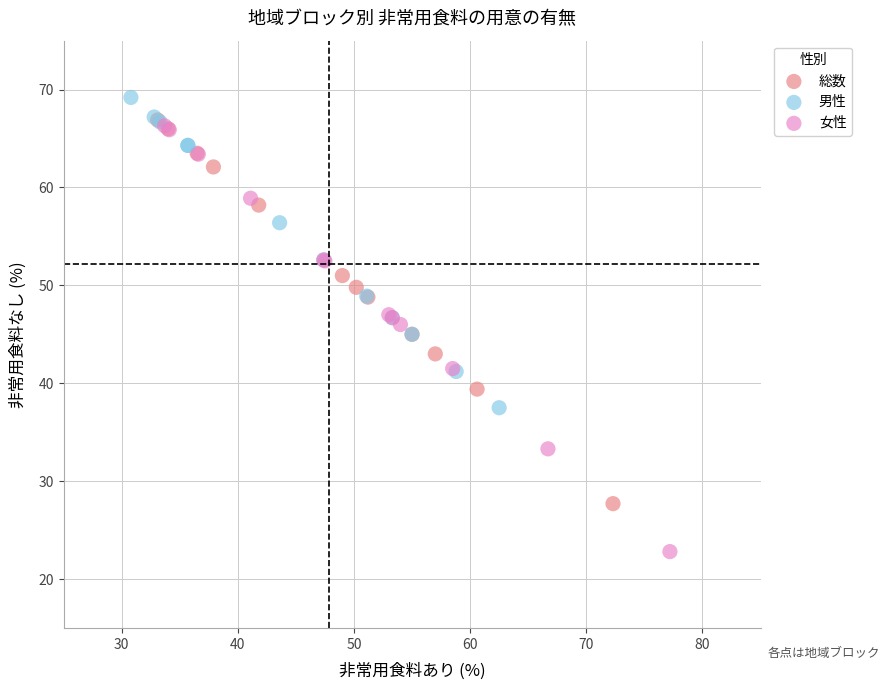

What are all the series names shown in the legend?

総数, 男性, 女性